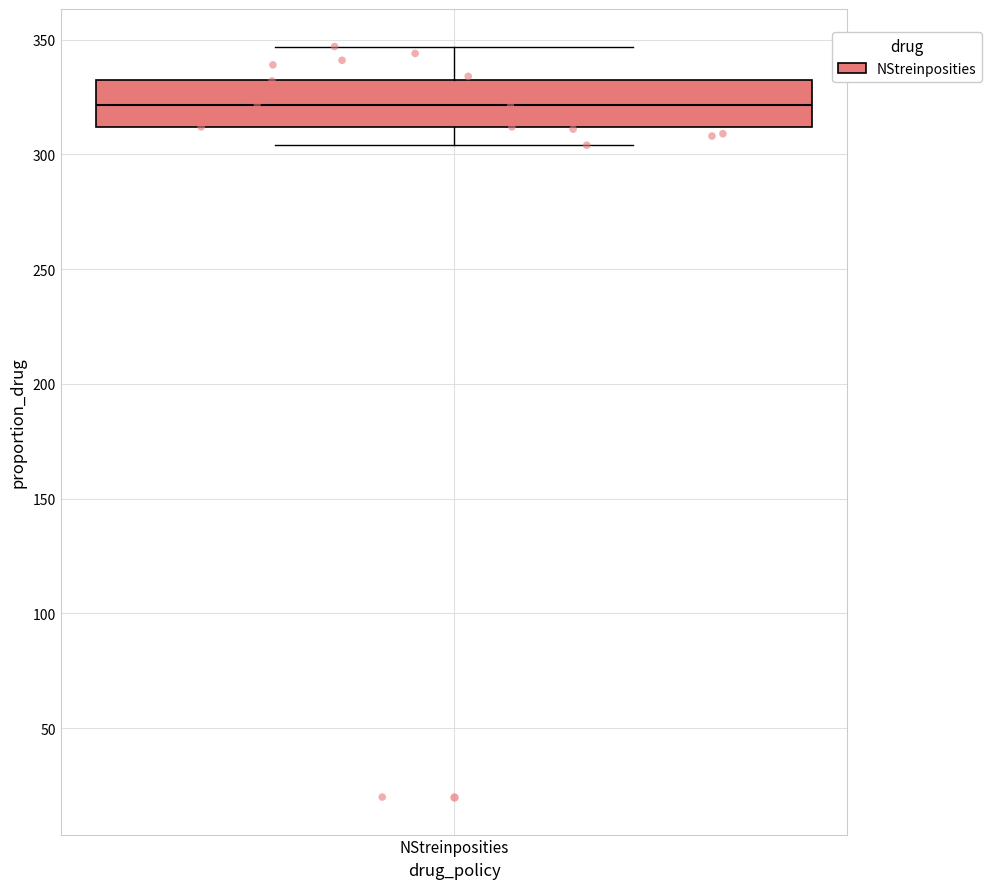

Transcribe this box plot: give where the median line is, the range the box spans, and where the two whiskers end, as read against the y-axis. The values are not printed on the chart, so give them approximately, as read against the axis.

median 320, box 310 to 335, whiskers 305 to 345